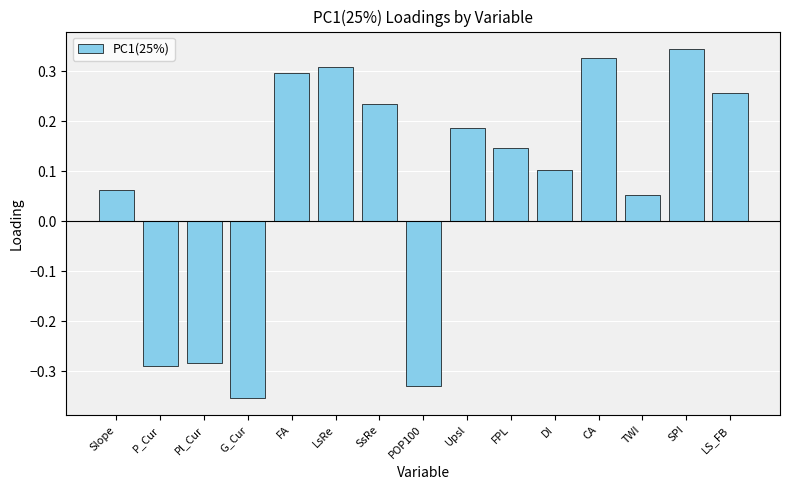

Are the bars horizontal?

No